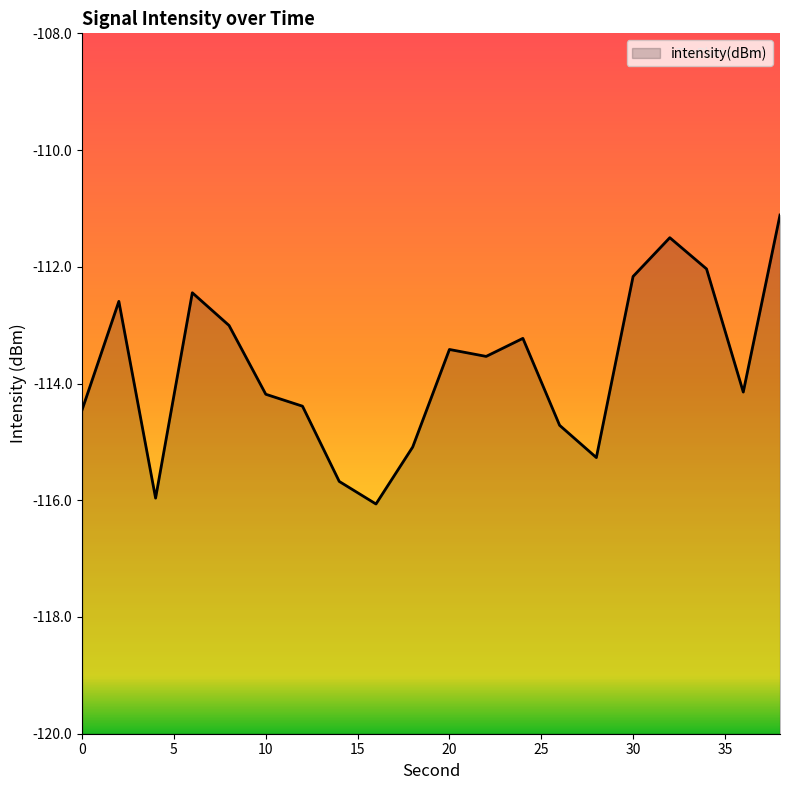

What is the average value?

-113.7